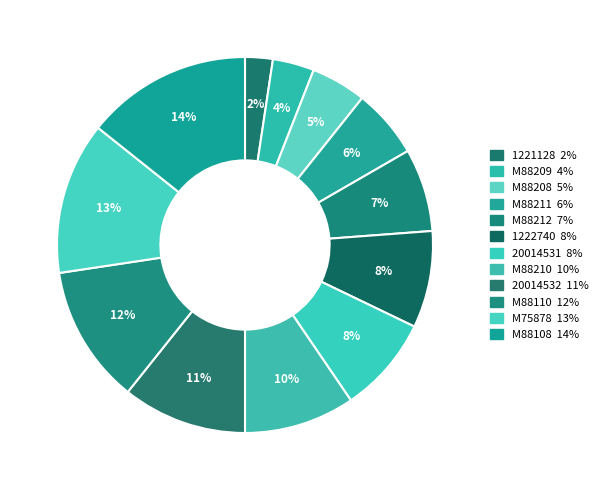

Combined, what portion of the pie is 20014531 and M88211?

14.3%